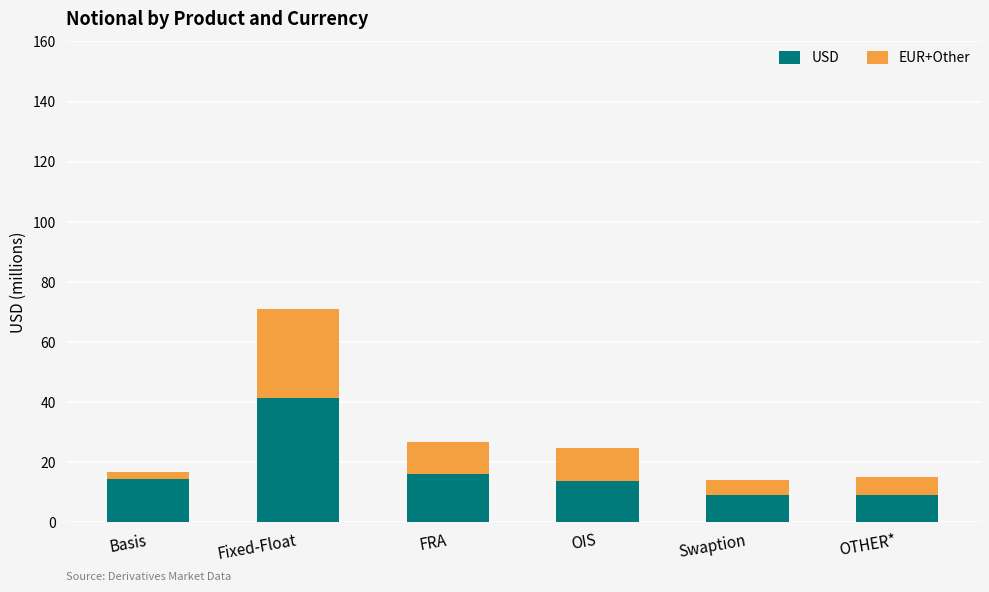

True or false: USD has a value of 16.1 at Swaption.

False